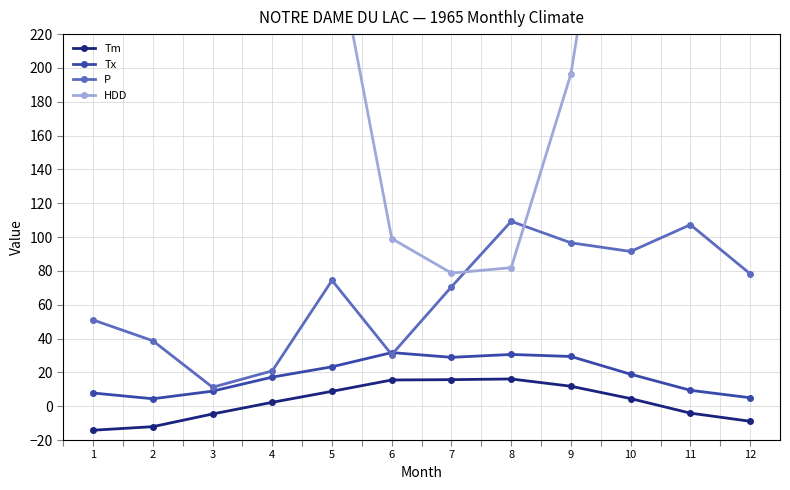

Reading left to right, extract all data points from this chart.

Tm: -14.2	-12.1	-4.6	2.3	8.8	15.5	15.7	16.1	11.8	4.5	-4.1	-8.9
Tx: 7.8	4.4	8.9	17.2	23.3	31.7	28.9	30.6	29.4	18.9	9.4	5.0
P: 51.0	38.7	11.2	20.9	74.4	30.5	70.6	109.3	96.6	91.5	107.3	78.3
HDD: 996.8	842.4	700.4	470.8	284.5	99.1	78.7	81.9	196.5	418.5	662.8	835.1